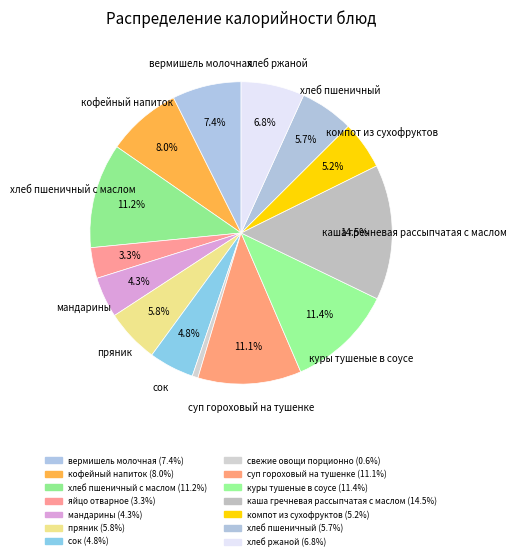

How many segments does this pie chart have?

14